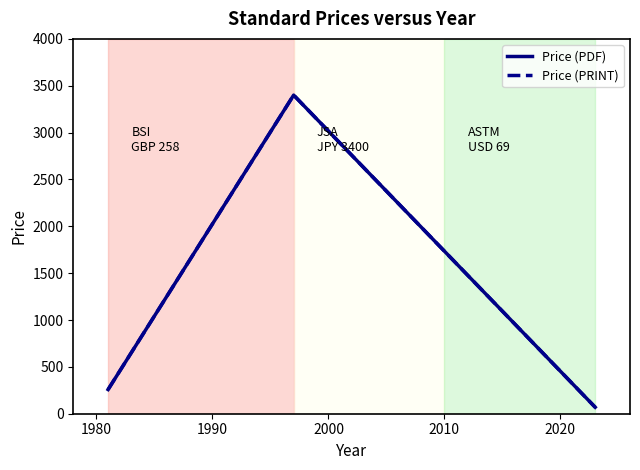

What is the value of the Price (PDF) point at the 1st from the left?

258